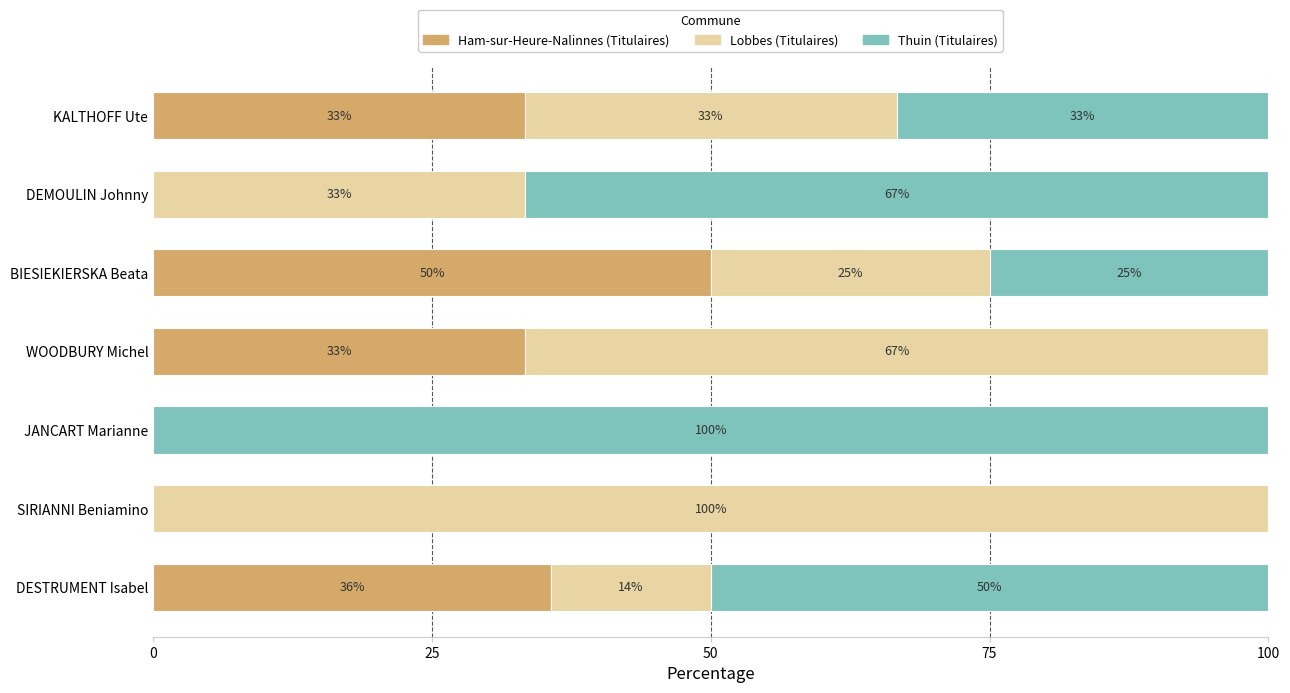

What are all the series names shown in the legend?

Ham-sur-Heure-Nalinnes (Titulaires), Lobbes (Titulaires), Thuin (Titulaires)